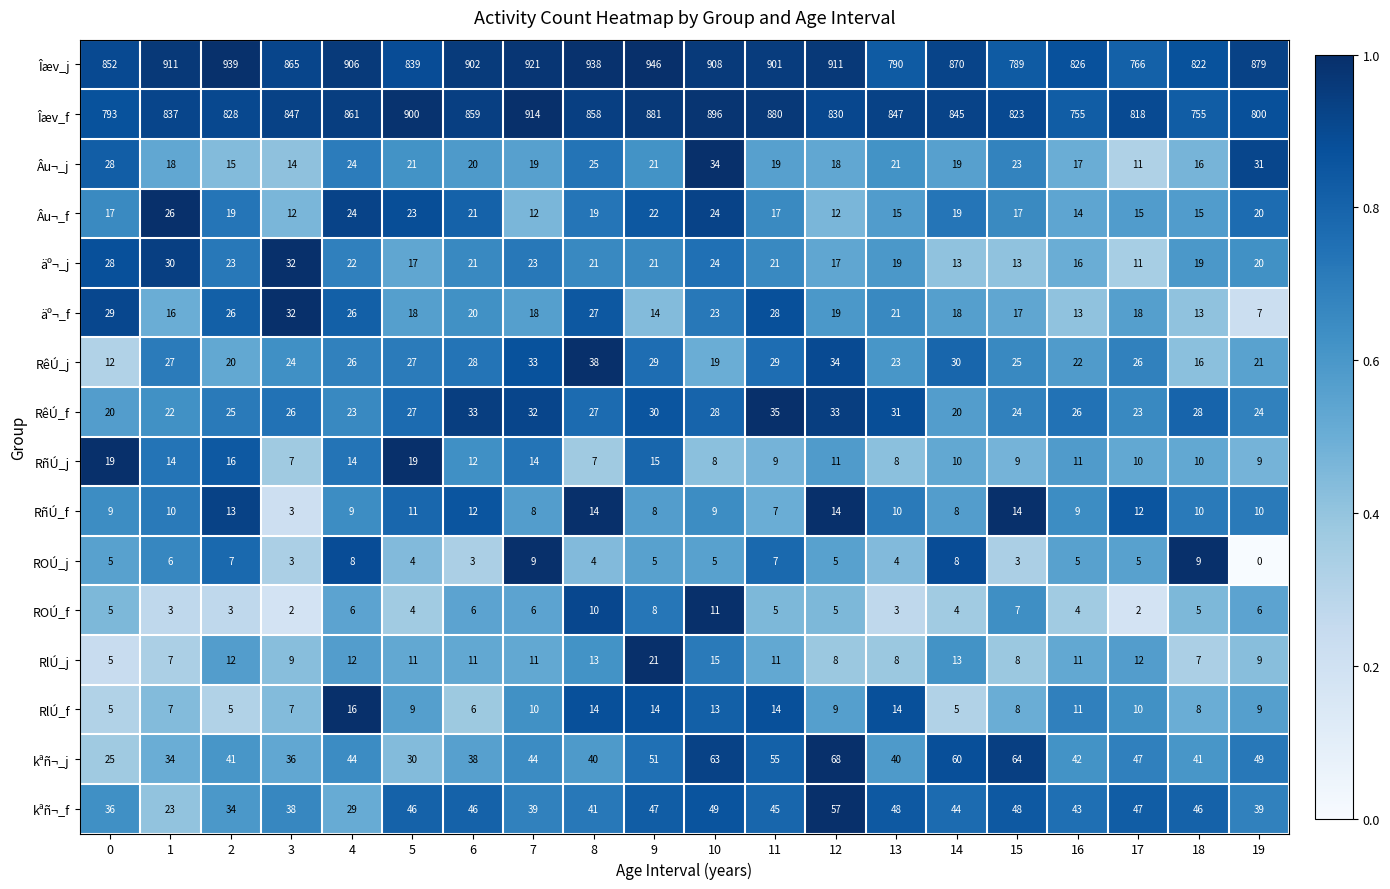

What is the greatest value displayed?

946